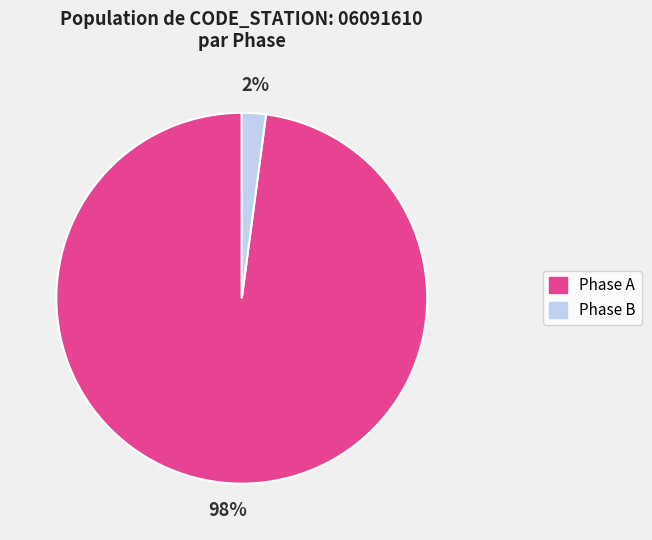

To the nearest percent, what is the difference between the largest and smallest slice percentages?

96%